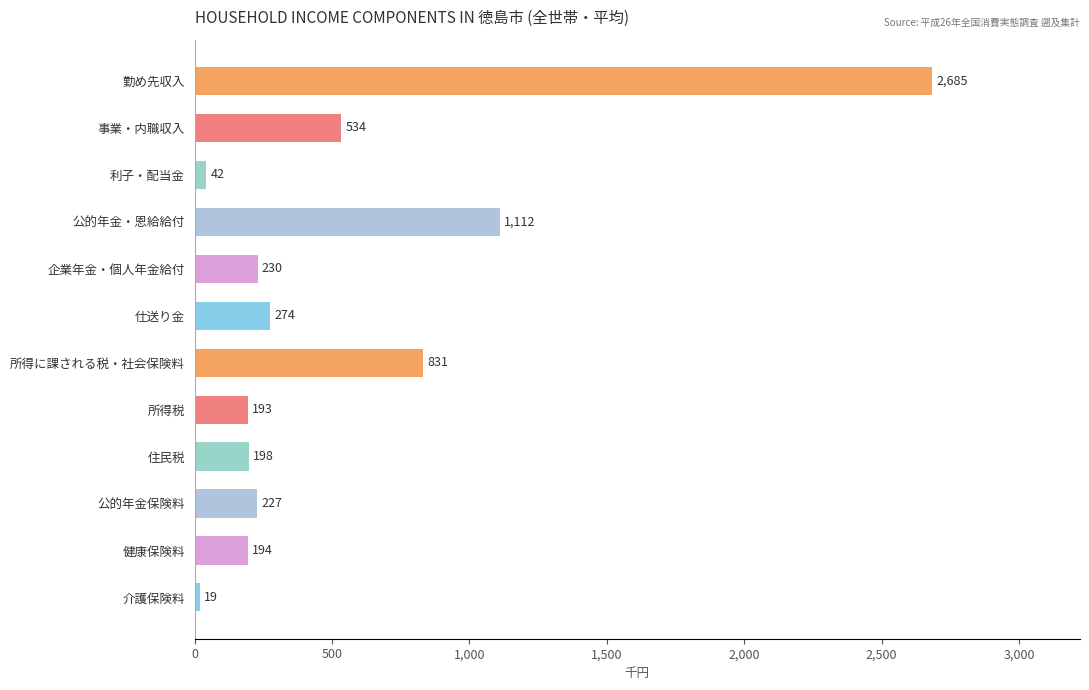

What position from the top is 勤め先収入?

1